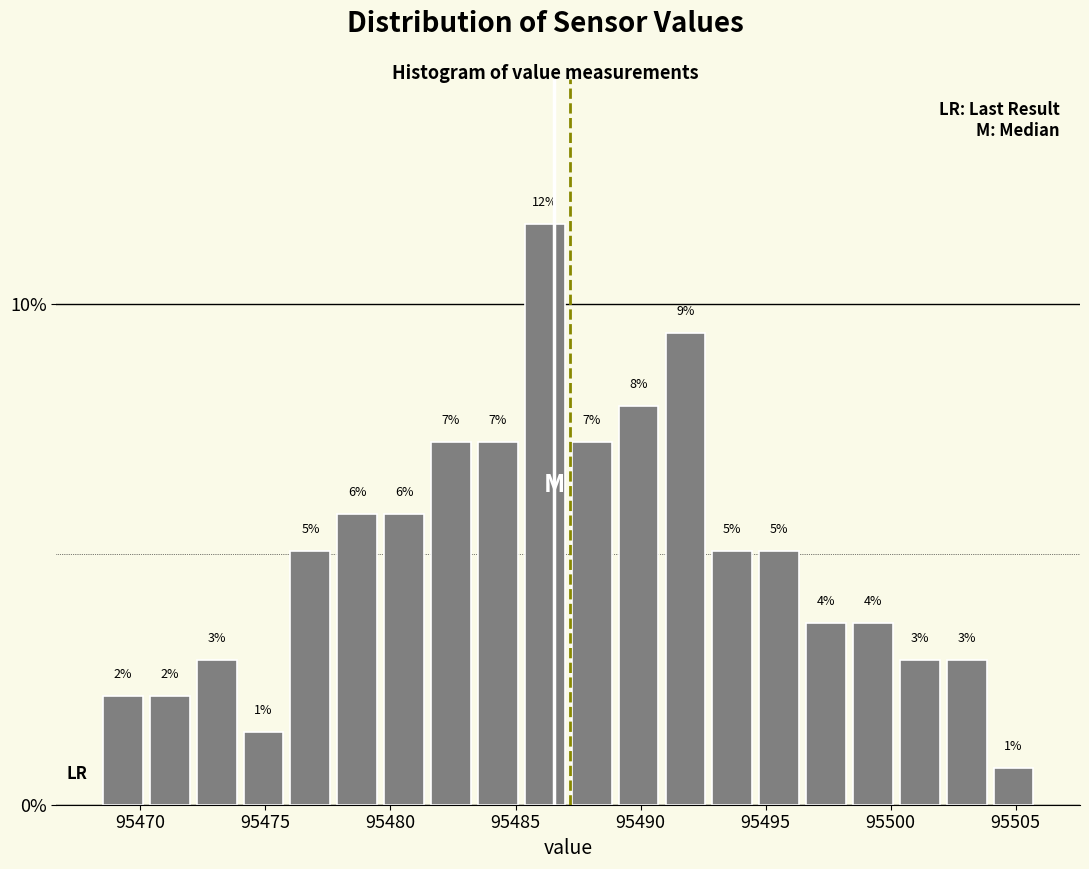

Around what value on the x-axis is the tallest bar? Give the approximate position of its centre, as read against the axis.

95486.0